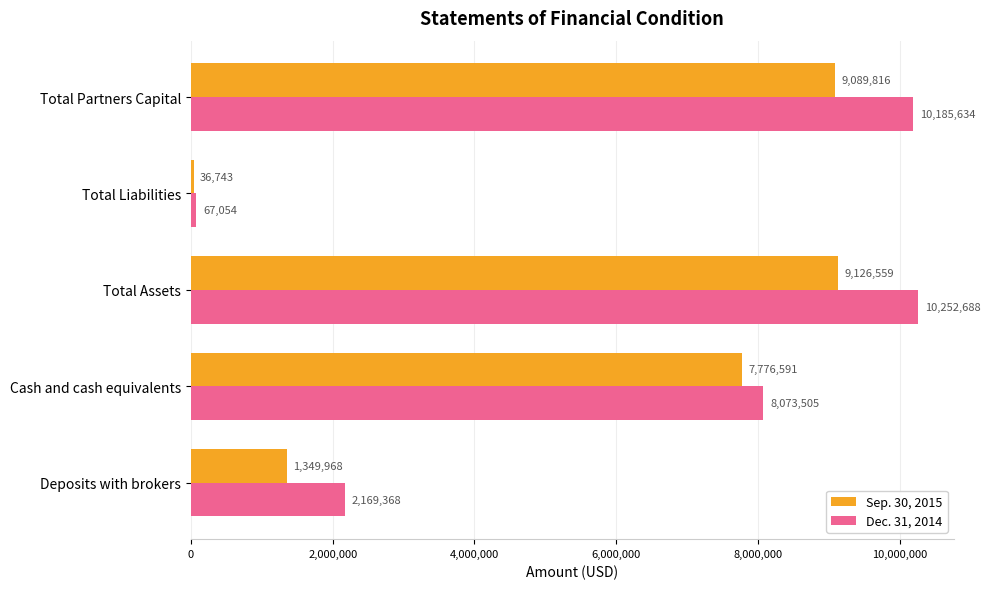

At which label is Dec. 31, 2014 closest to 5159871?

Cash and cash equivalents